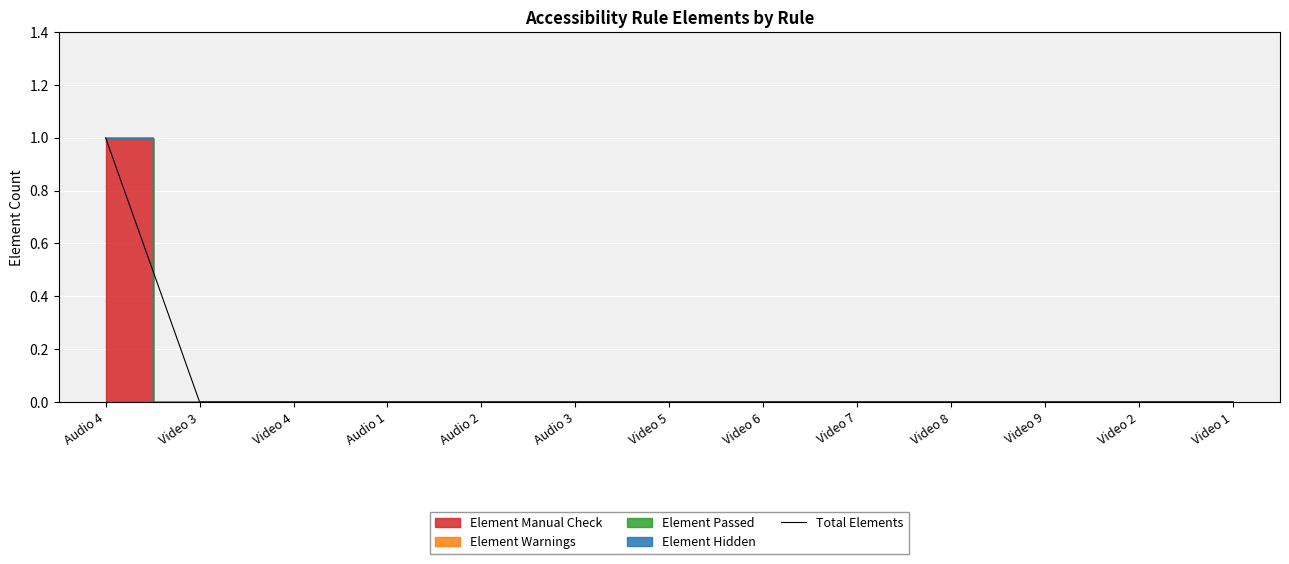

What is the label of the 4th point from the left?

Audio 1